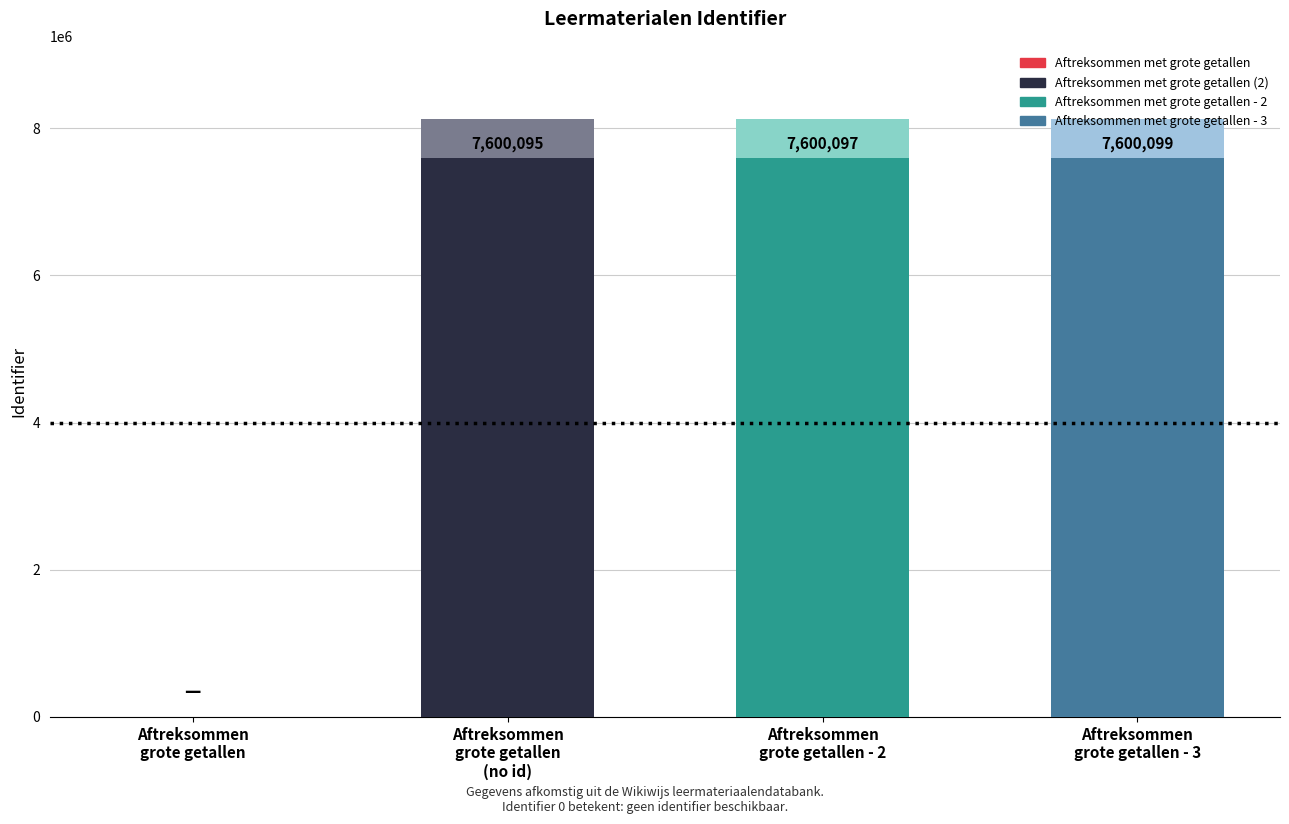

What is the difference between the values at Aftreksommen met grote getallen - 3 and Aftreksommen met grote getallen (2)?

4